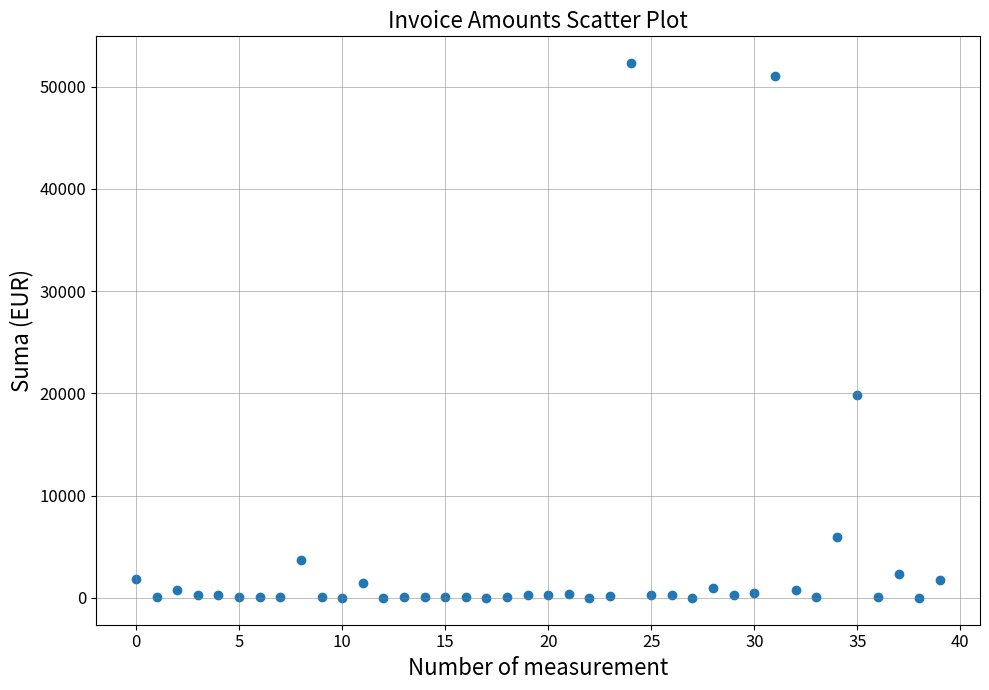

What is the range of Y values (max minus min)?

52316.4